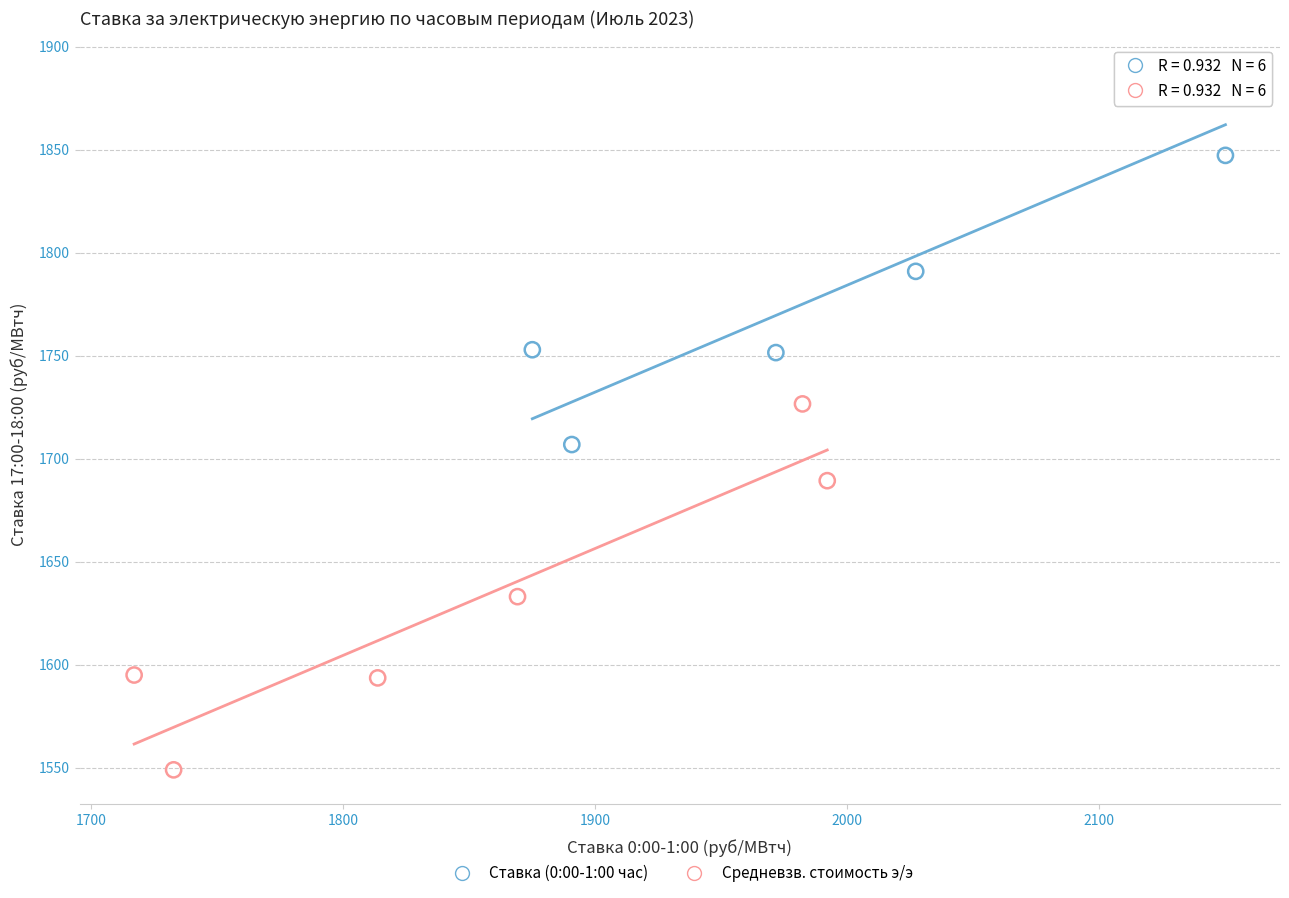

What are all the series names shown in the legend?

Ставка (0:00-1:00 час), Средневзв. стоимость э/э